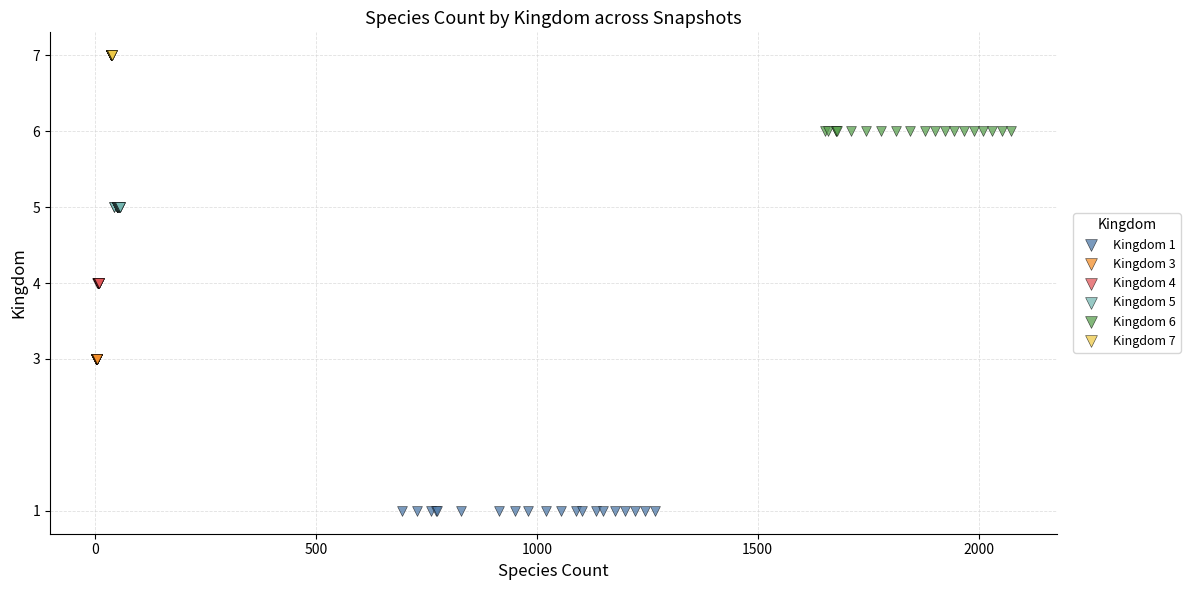

Which series contains the lowest Y value?

Kingdom 1